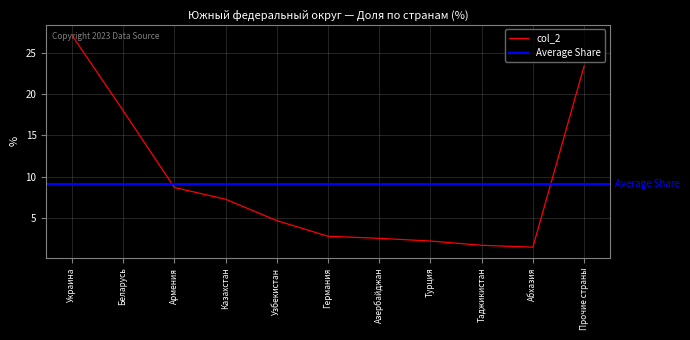

True or false: there are more than 1 points higher than both neighbors.

False